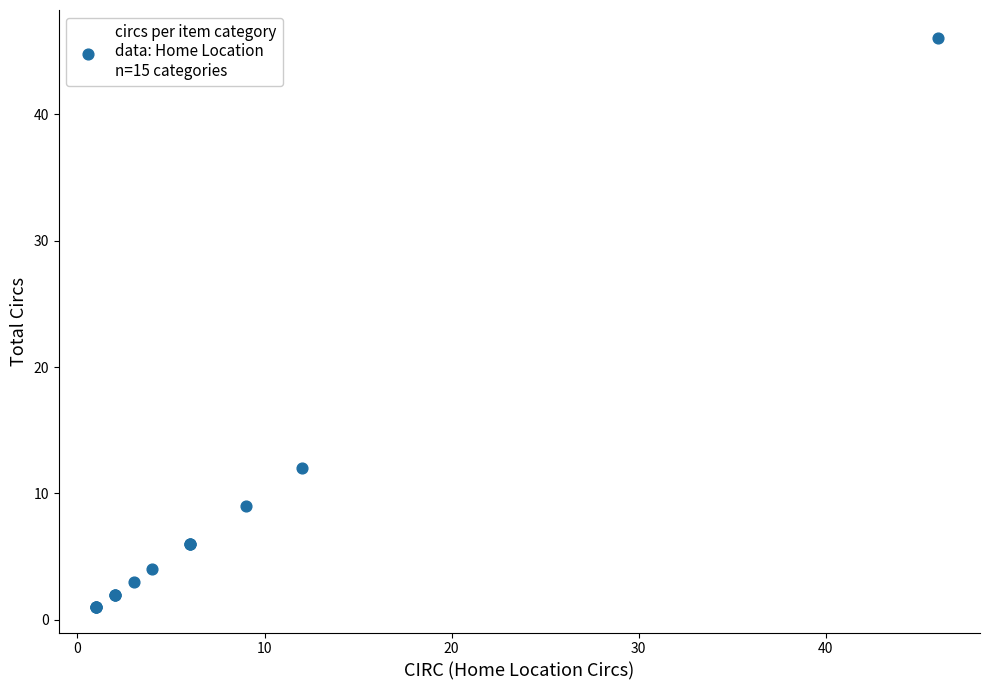

What Y value in the scatter plot is closest to 23?

12